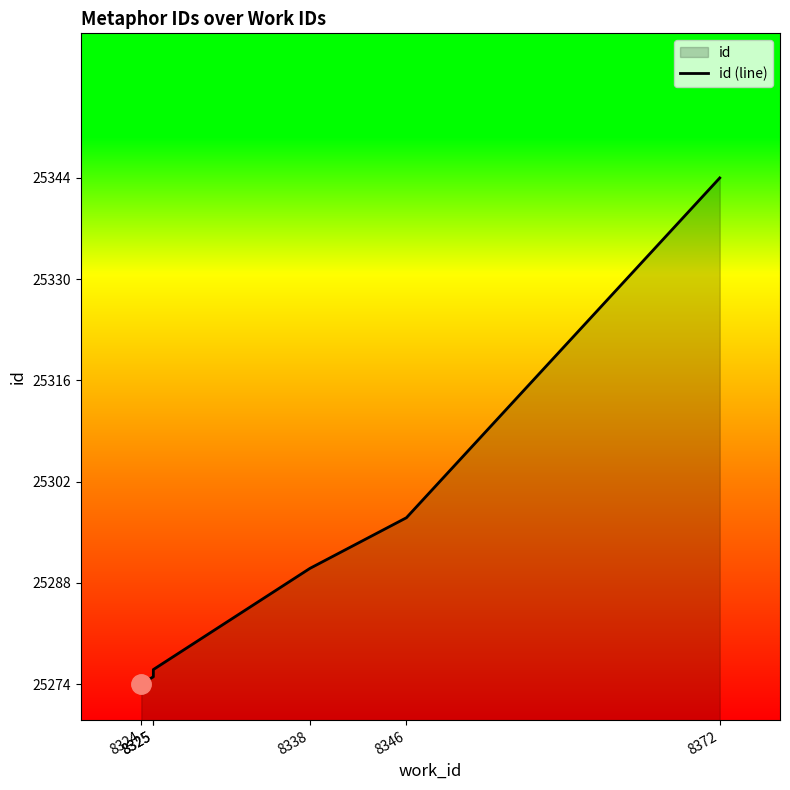

Where does the data first go above 25290?

8346